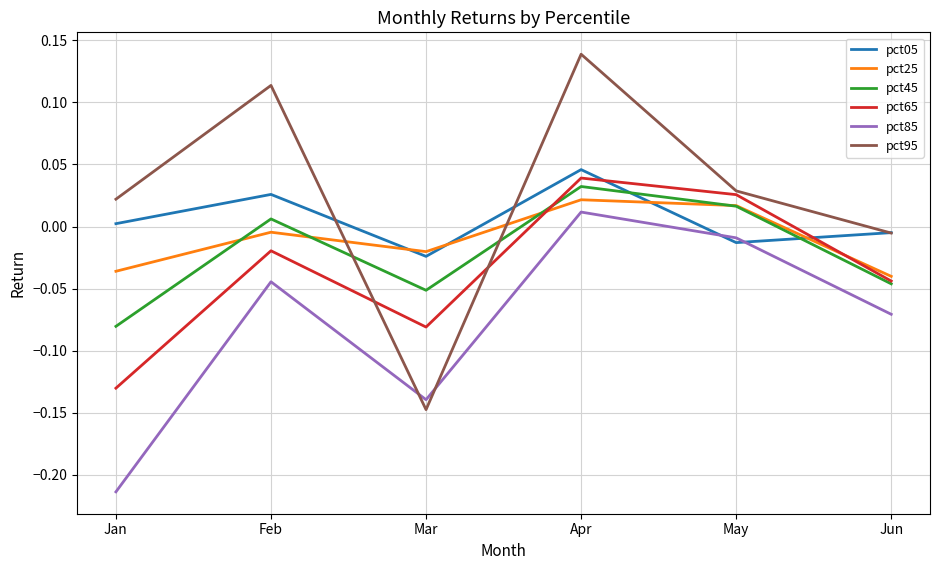

Between Mar and Apr, which series saw the biggest shift?

pct95